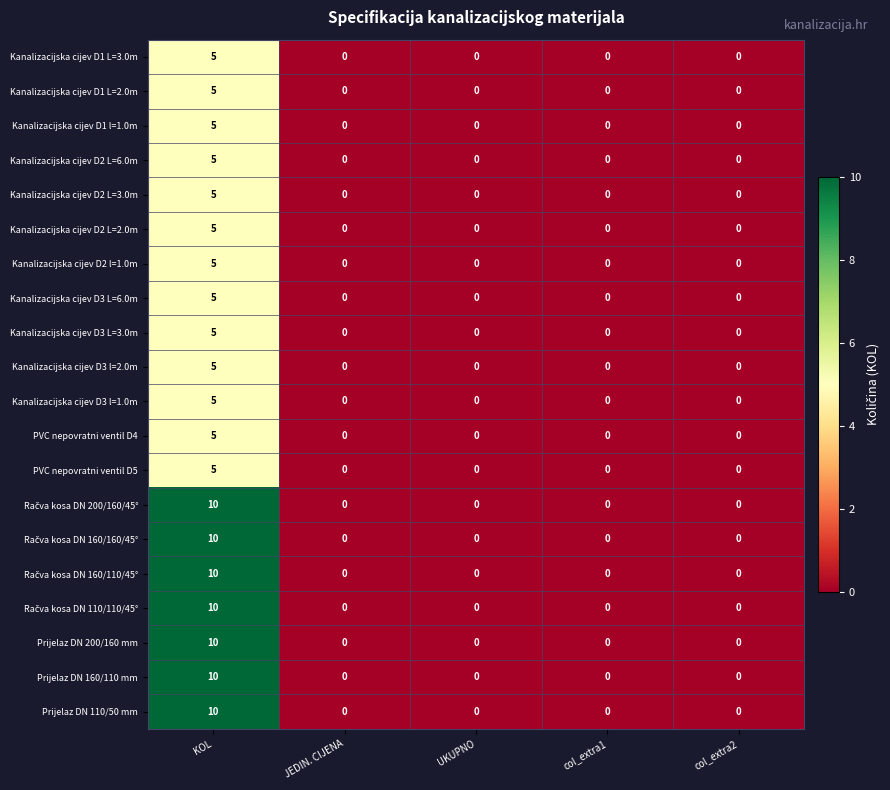

How many series are shown in this chart?

20